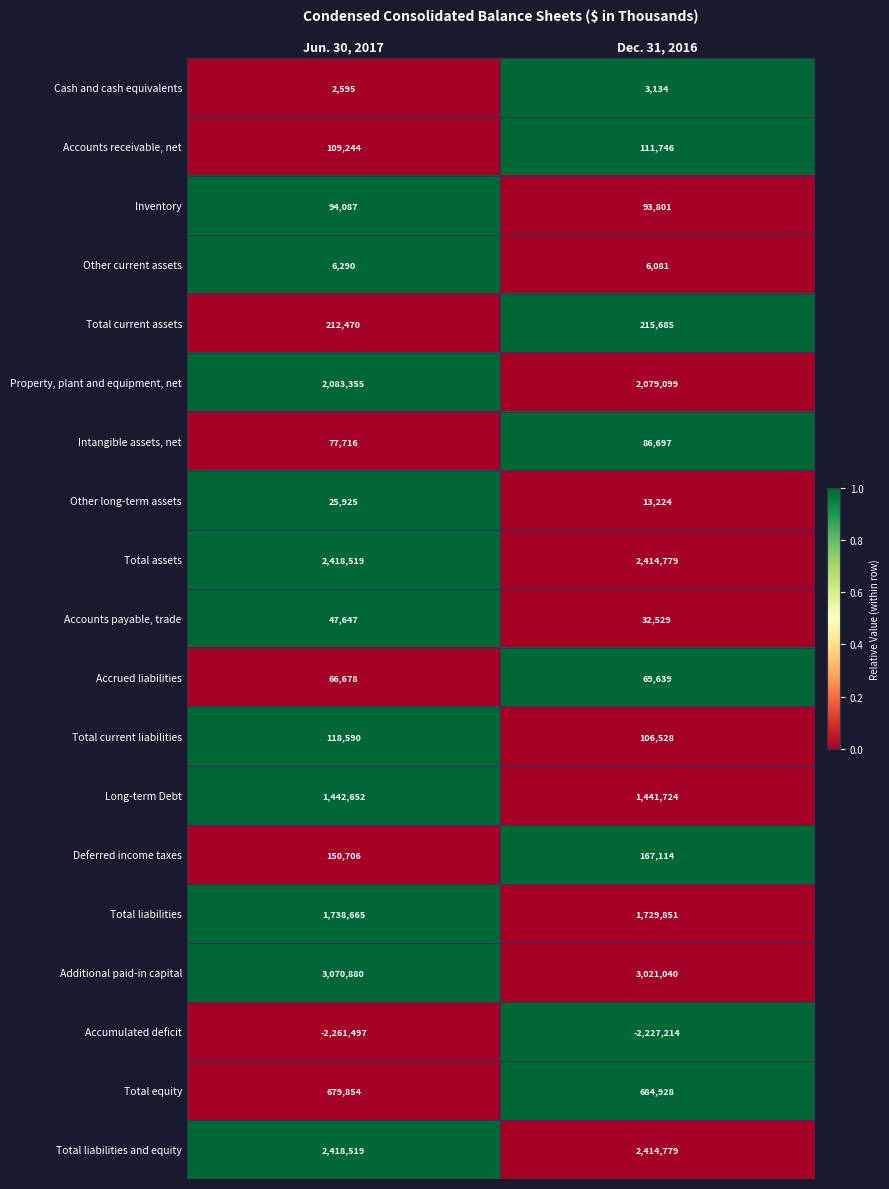

How many categories are shown in the chart?

2